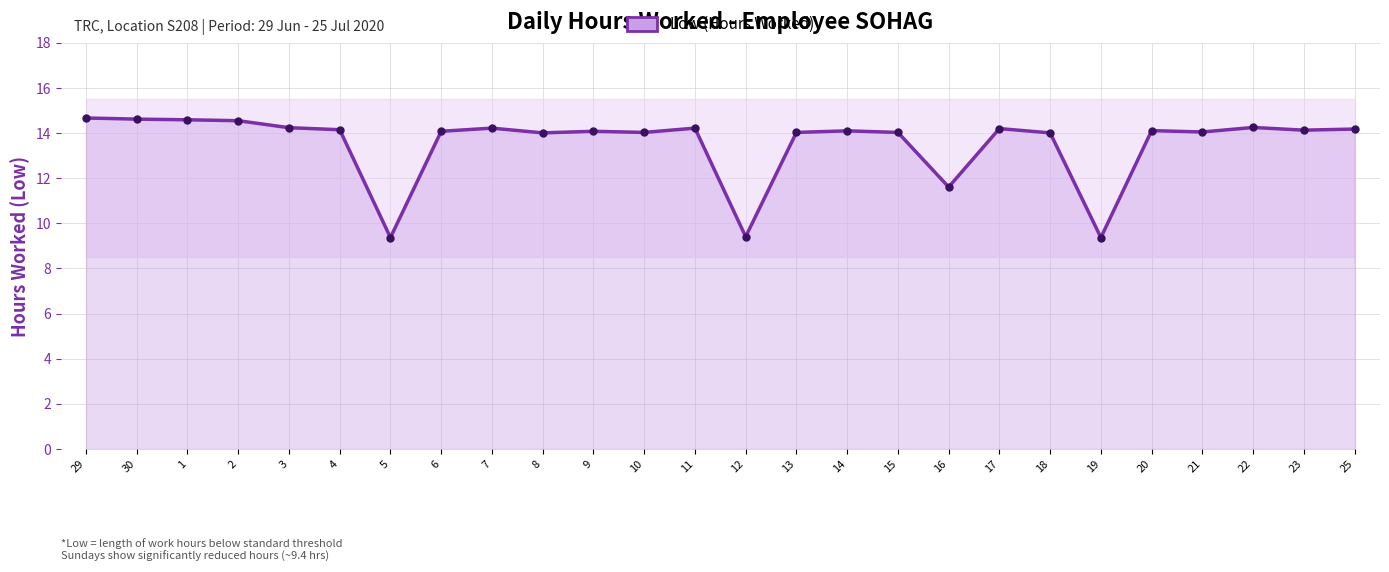

Reading right to left, extract all data points from this chart.

25=14.2	23=14.1	22=14.2	21=14.1	20=14.1	19=9.4	18=14.0	17=14.2	16=11.6	15=14.0	14=14.1	13=14.0	12=9.4	11=14.2	10=14.0	9=14.1	8=14.0	7=14.2	6=14.1	5=9.4	4=14.2	3=14.2	2=14.6	1=14.6	30=14.6	29=14.7